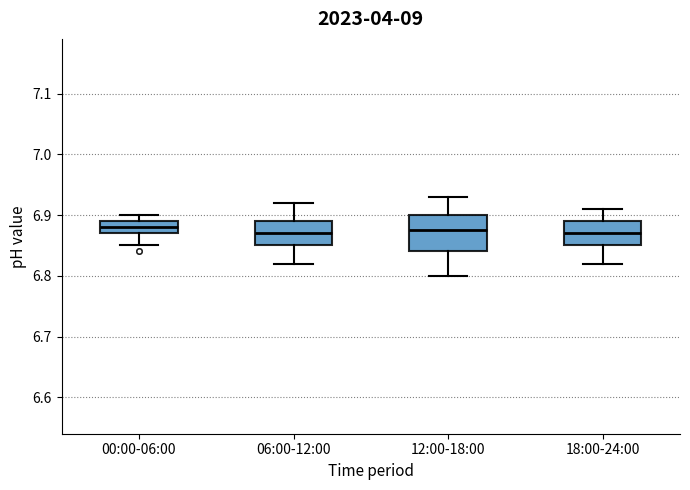

Reading left to right, transcribe this box plot: for each box, give where its median line is, the range the box spans, and where its two whiskers end, as read against the y-axis. The values are not printed on the chart, so give them approximately, as read against the axis.

00:00-06:00: median 6.88, box 6.87 to 6.89, whiskers 6.85 to 6.90
06:00-12:00: median 6.87, box 6.85 to 6.89, whiskers 6.82 to 6.92
12:00-18:00: median 6.88, box 6.84 to 6.90, whiskers 6.80 to 6.93
18:00-24:00: median 6.87, box 6.85 to 6.89, whiskers 6.82 to 6.91